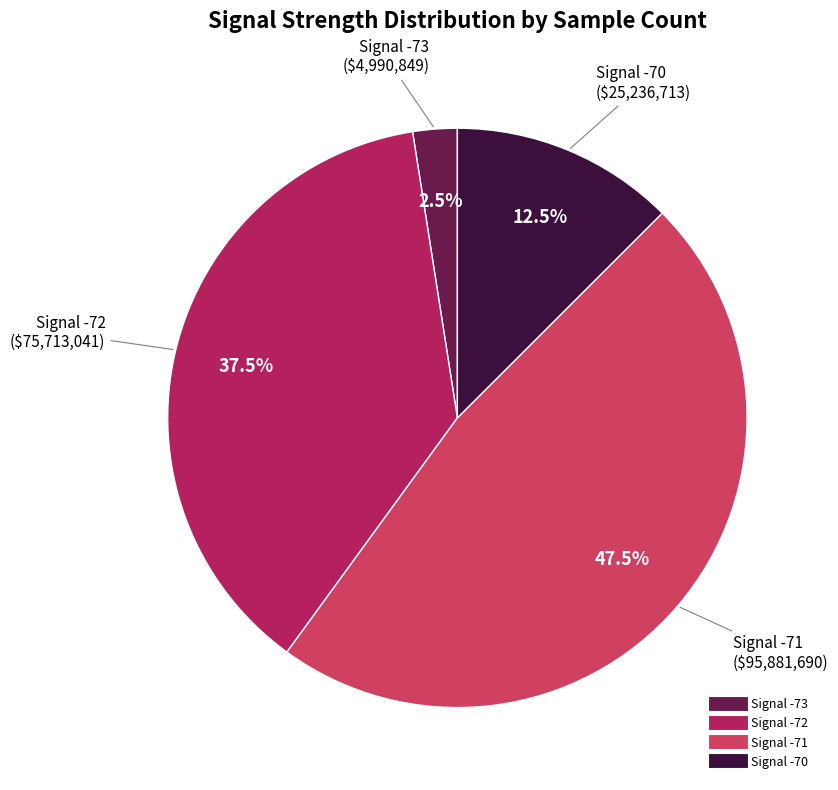

Does any single category account for the majority?

No